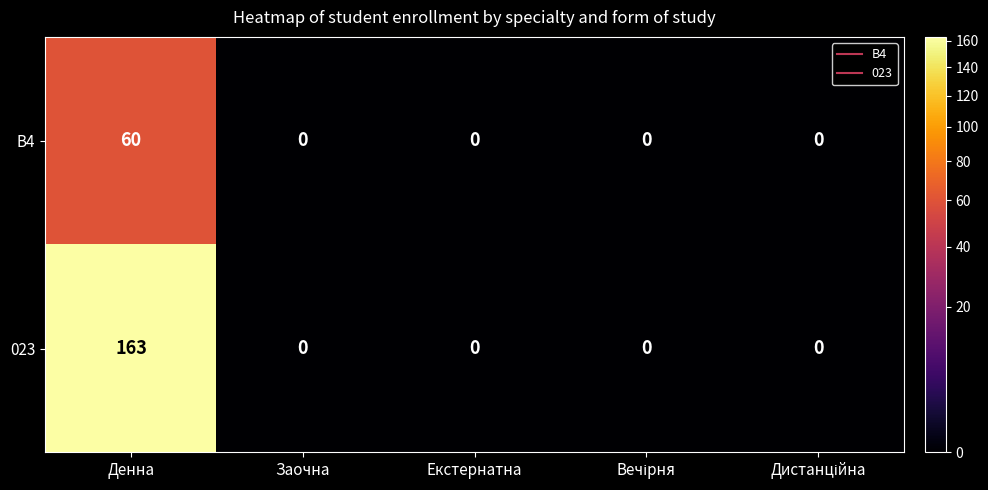

Which category has the highest value in the B4 series?

Денна